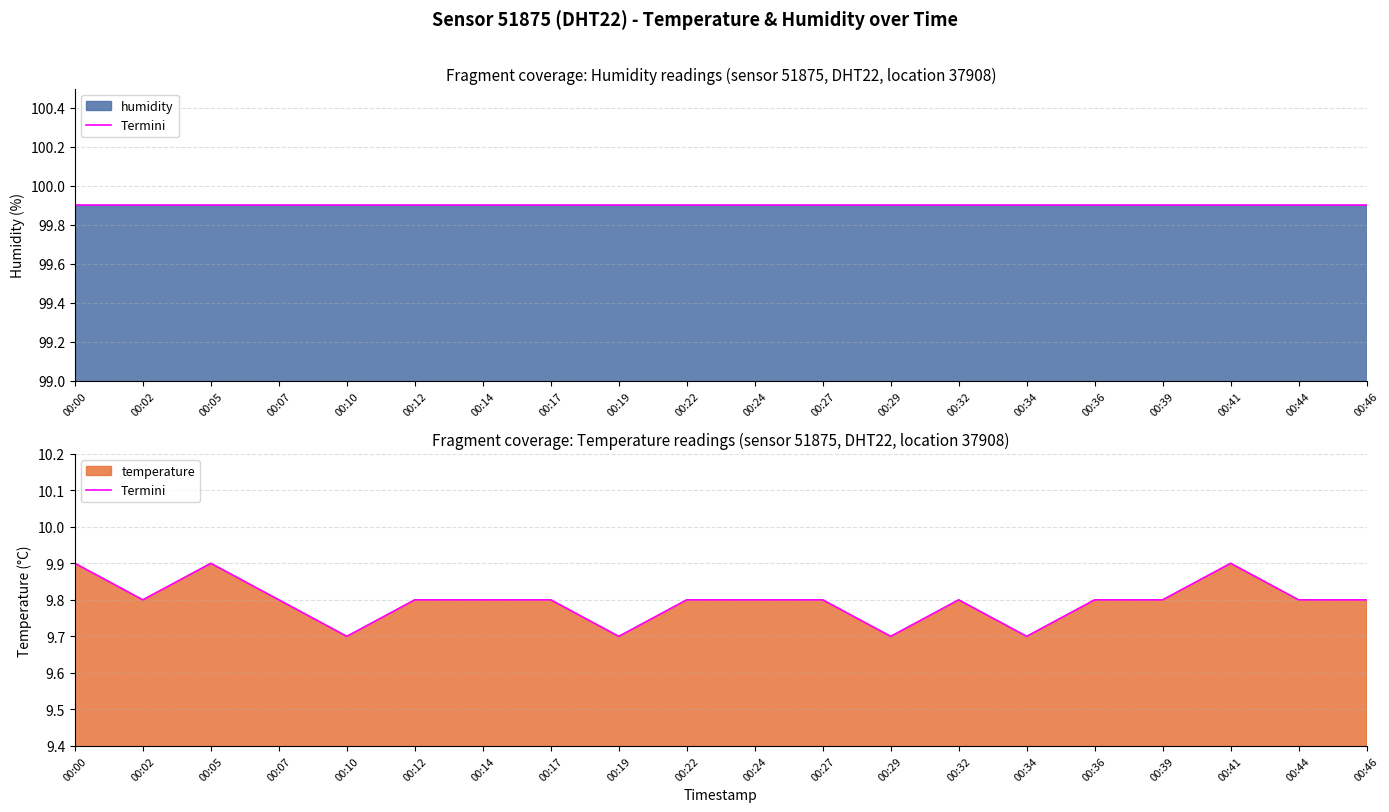

Rank the categories by value from lowest to highest.

00:10, 00:19, 00:29, 00:34, 00:02, 00:07, 00:12, 00:14, 00:17, 00:22, 00:24, 00:27, 00:32, 00:36, 00:39, 00:44, 00:46, 00:00, 00:05, 00:41